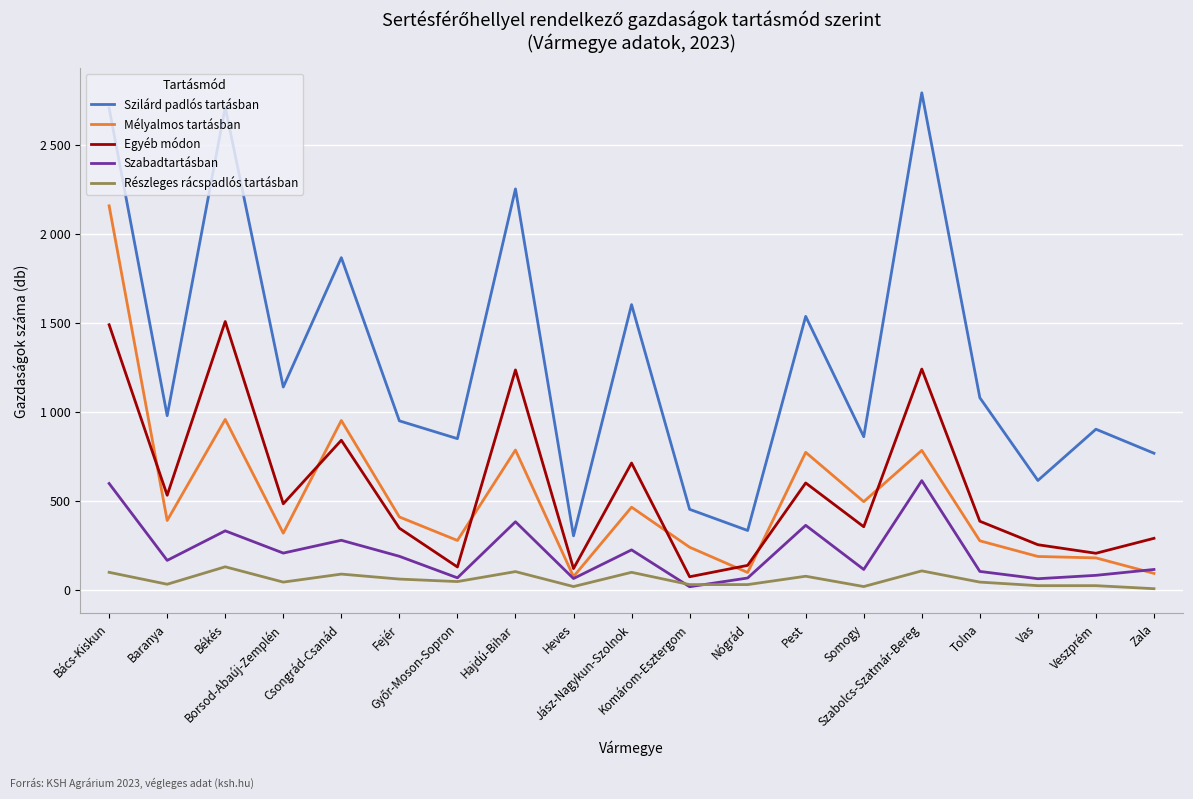

What is the value of the Részleges rácspadlós tartásban point at the 5th from the left?

87